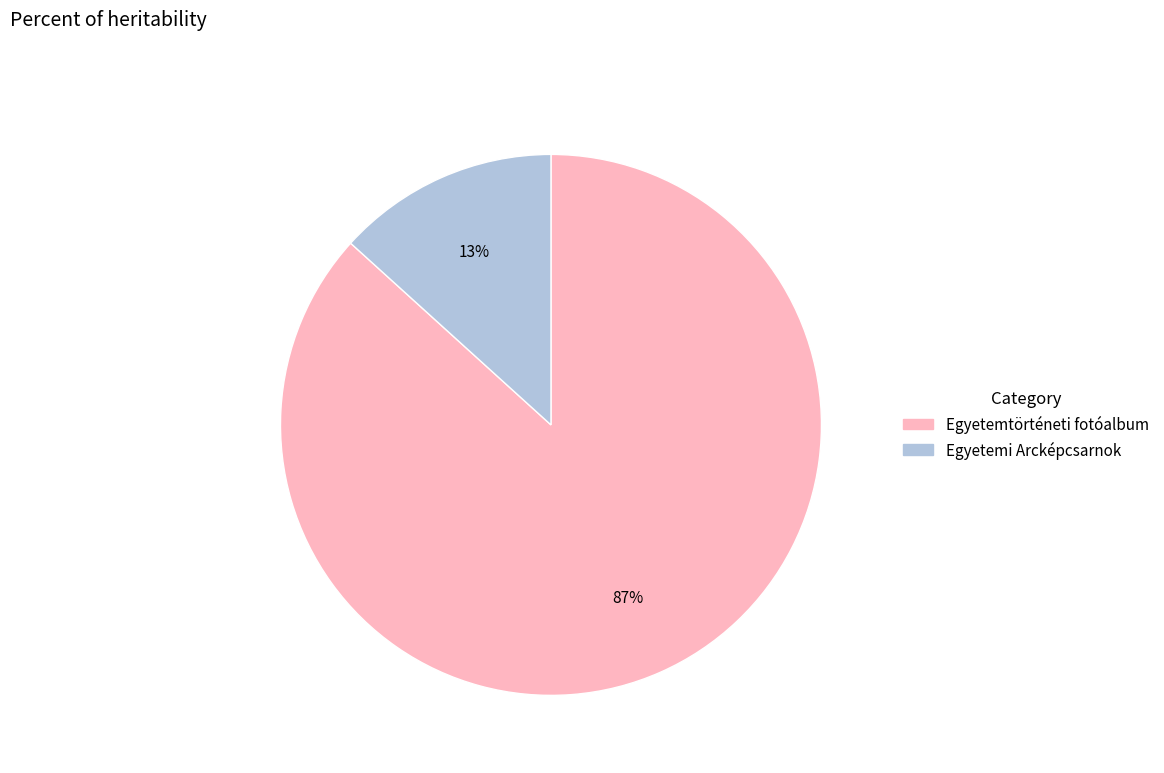

Do Egyetemtörténeti fotóalbum and Egyetemi Arcképcsarnok together represent more than half of the pie?

Yes